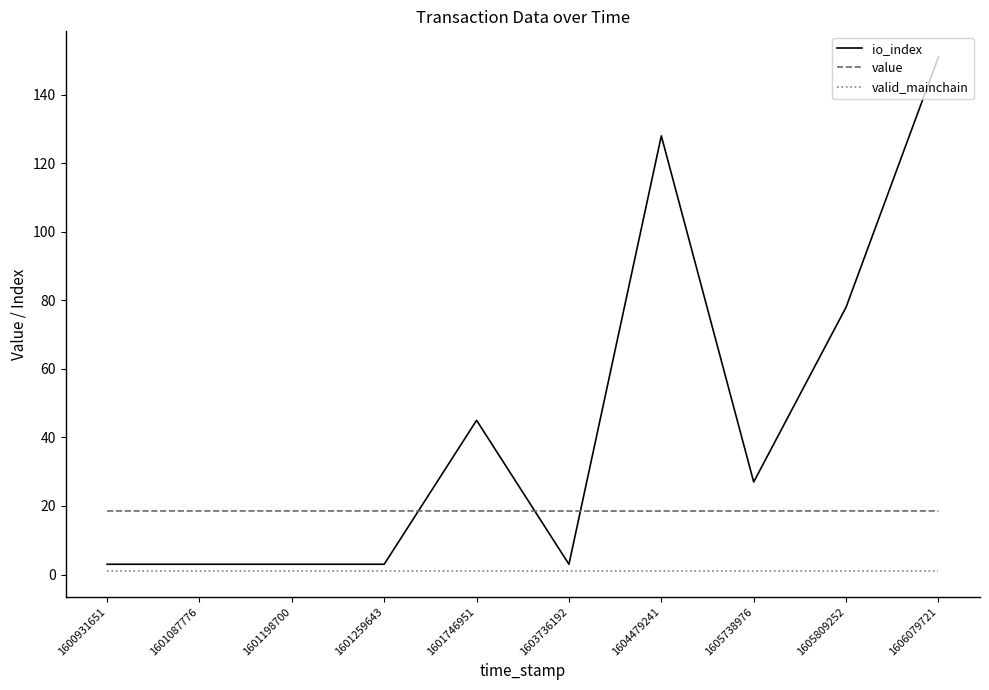

What are all the series names shown in the legend?

io_index, value, valid_mainchain